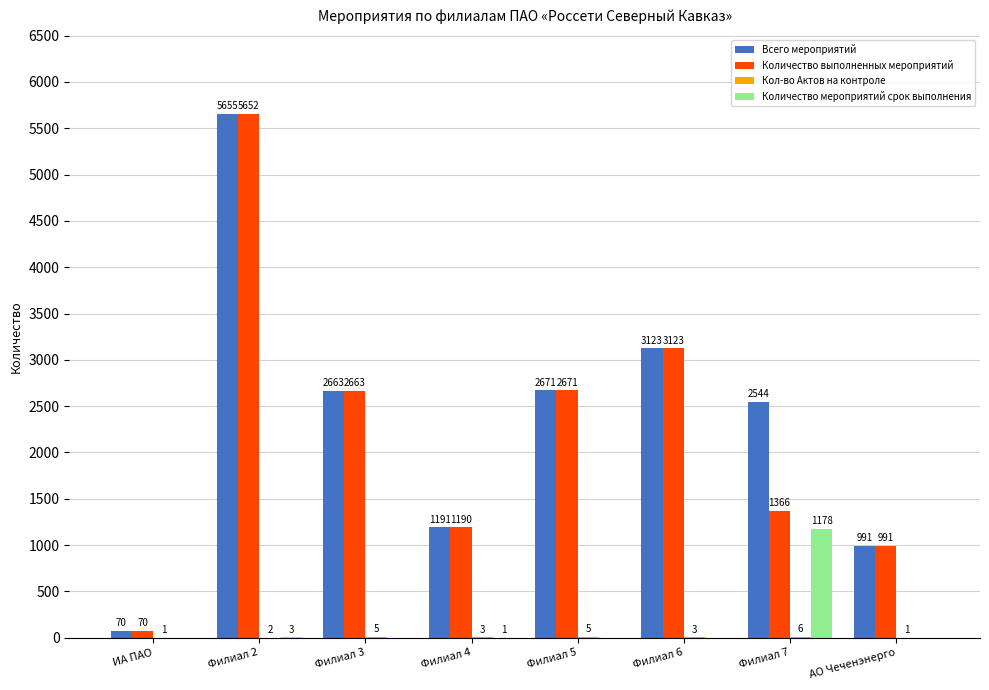

Are the bars horizontal?

No